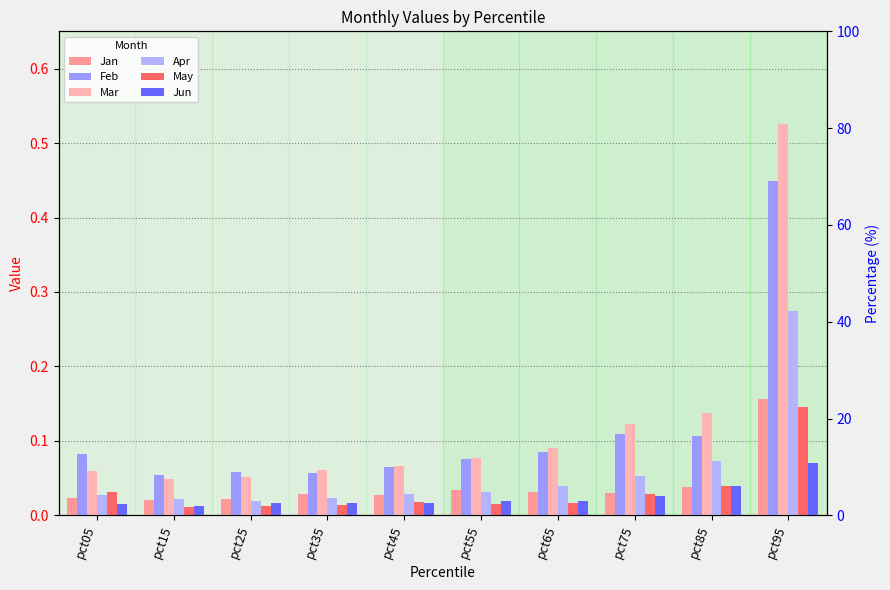

Does the chart contain stacked bars?

No